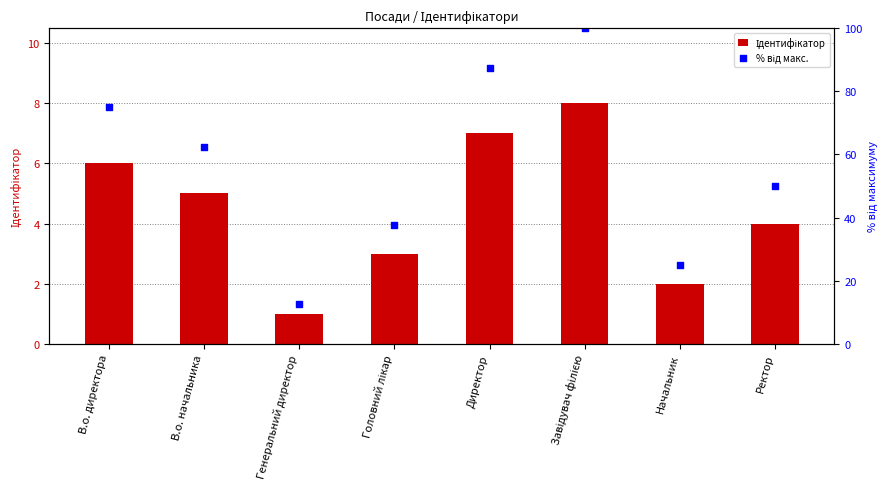

At which category is the sum across all series the highest?

Завідувач філією